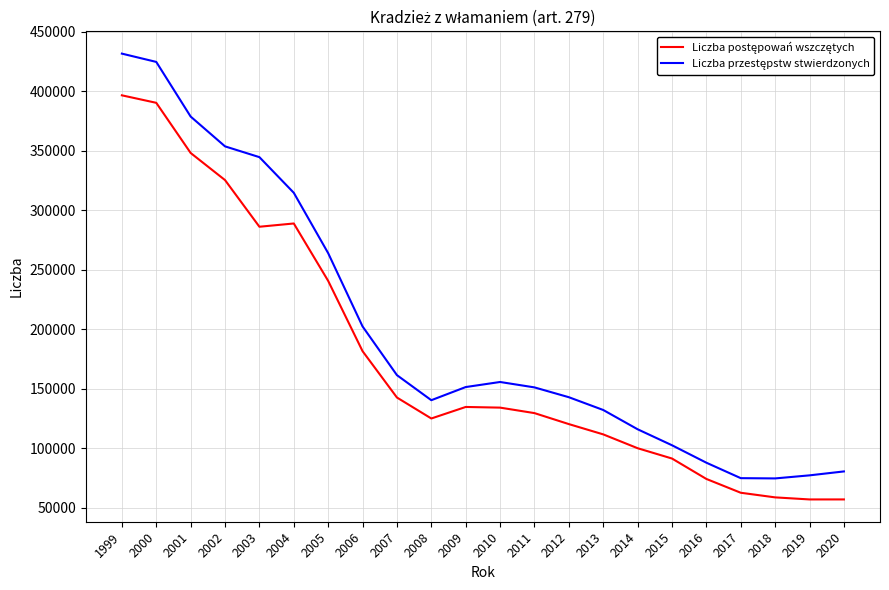

What is the minimum value shown in the chart?

56912